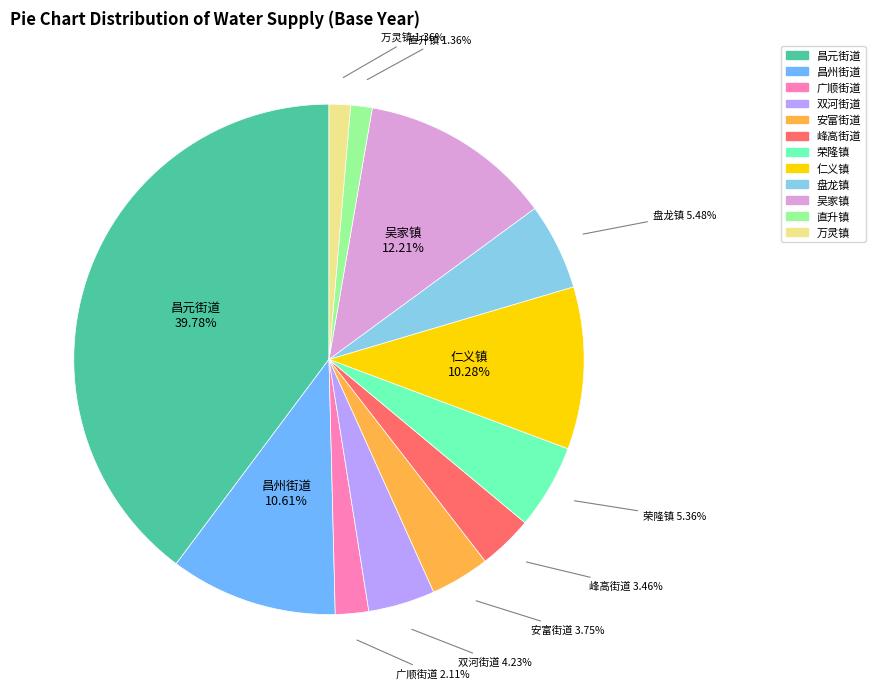

What is the largest slice in the pie chart?

昌元街道